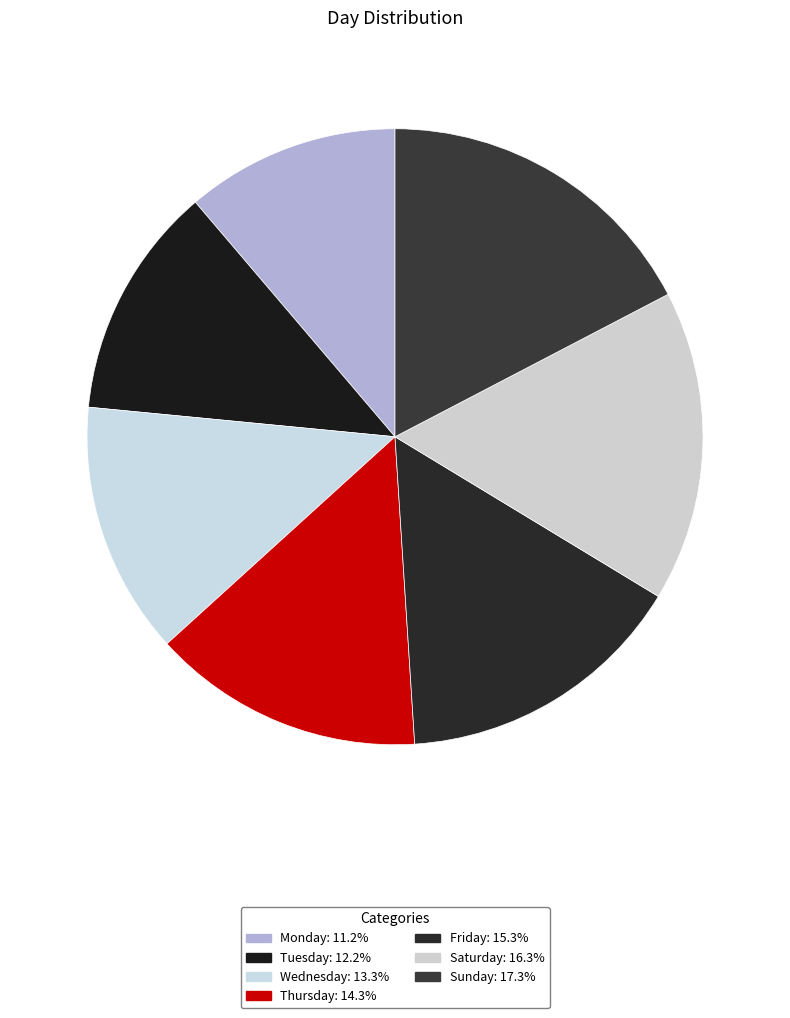

Which has a higher value, Monday or Tuesday?

Tuesday